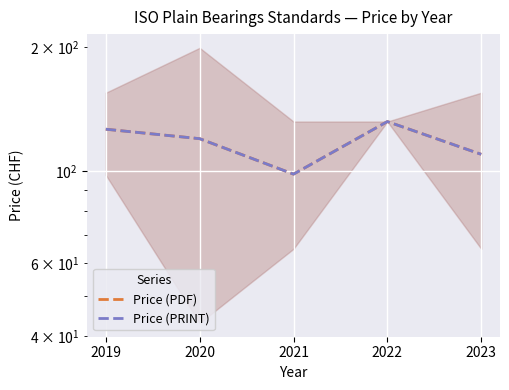

True or false: Price (PRINT) and Price (PDF) intersect in this chart.

False